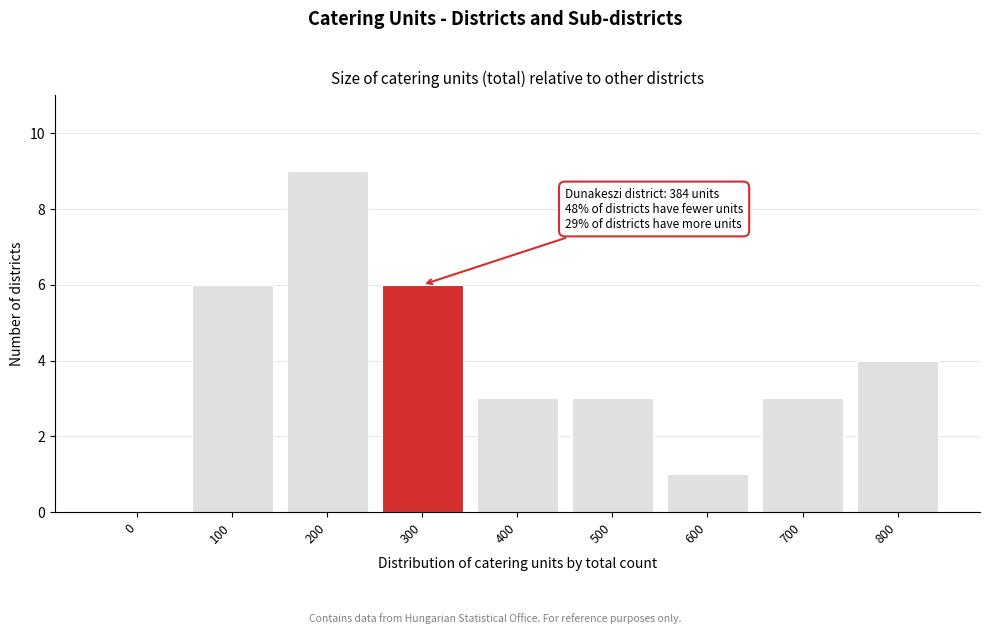

Reading left to right, list all the values displayed in this chart.

0=0	100=6	200=9	300=6	400=3	500=3	600=1	700=3	800=4